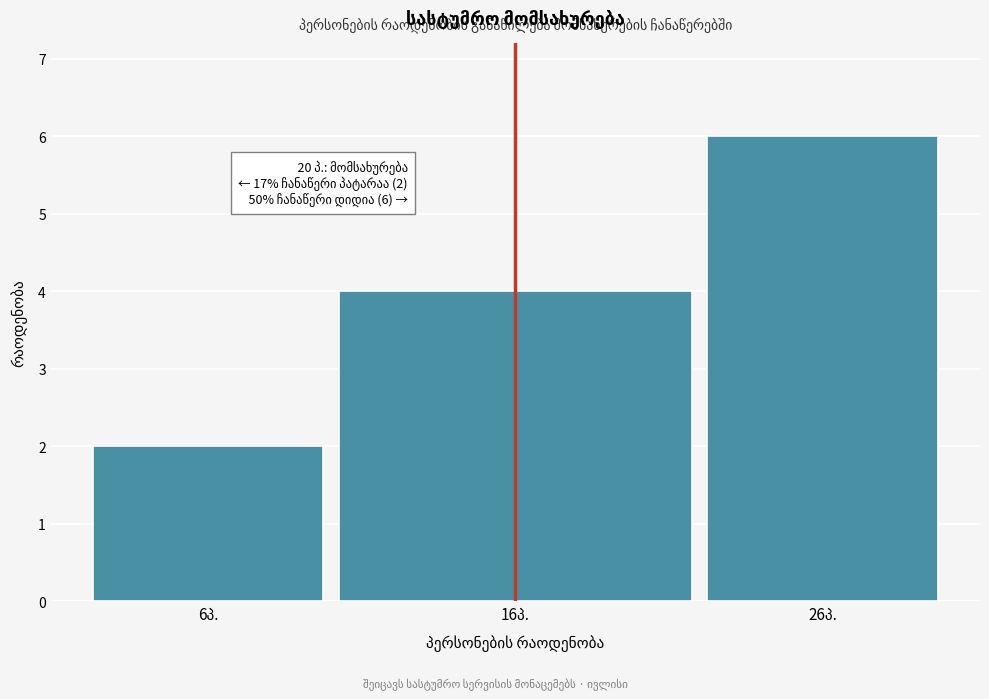

Which range on the x-axis has the tallest bar?

22 to 30